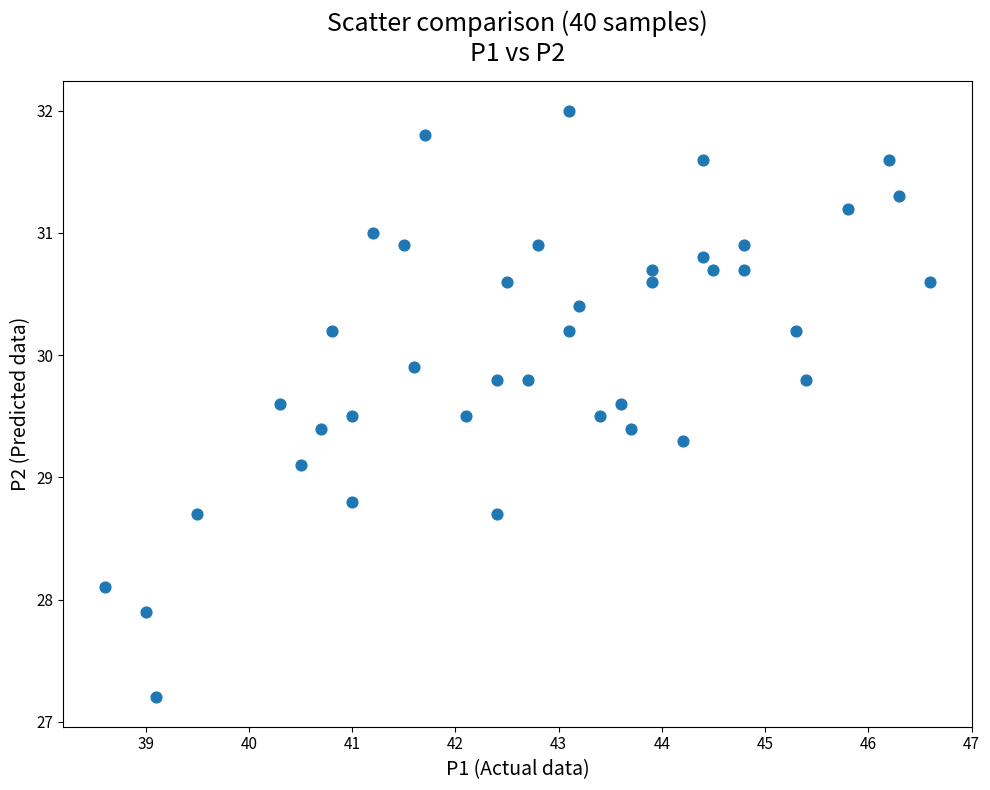

What is the range of Y values (max minus min)?

4.8